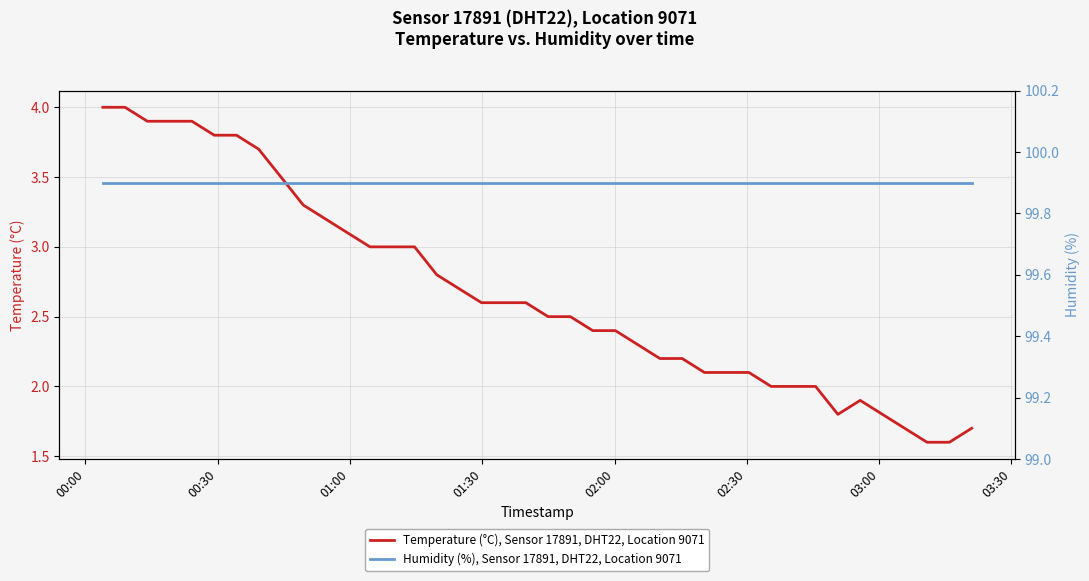

What is the lowest value of the Humidity (%), Sensor 17891, DHT22, Location 9071 series?

99.9